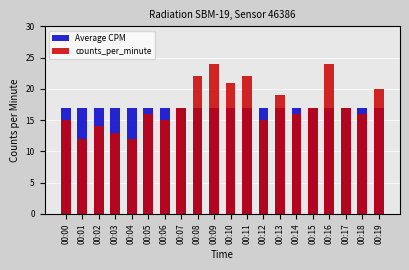

Reading right to left, extract all data points from this chart.

Average CPM: 00:19=17	00:18=17	00:17=17	00:16=17	00:15=17	00:14=17	00:13=17	00:12=17	00:11=17	00:10=17	00:09=17	00:08=17	00:07=17	00:06=17	00:05=17	00:04=17	00:03=17	00:02=17	00:01=17	00:00=17
counts_per_minute: 00:19=20	00:18=16	00:17=17	00:16=24	00:15=17	00:14=16	00:13=19	00:12=15	00:11=22	00:10=21	00:09=24	00:08=22	00:07=17	00:06=15	00:05=16	00:04=12	00:03=13	00:02=14	00:01=12	00:00=15